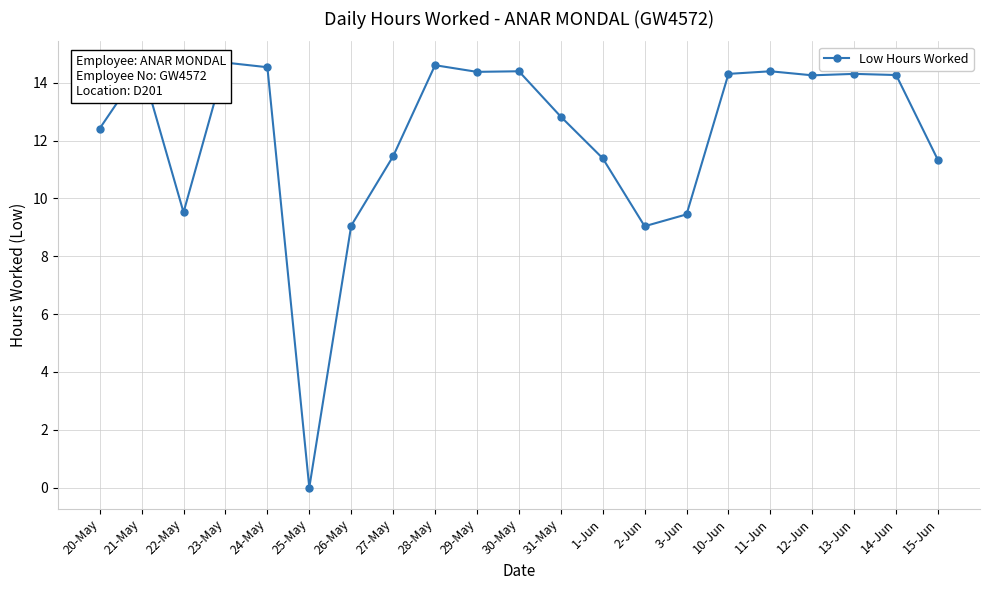

What is the difference between the maximum and second lowest values?

5.7